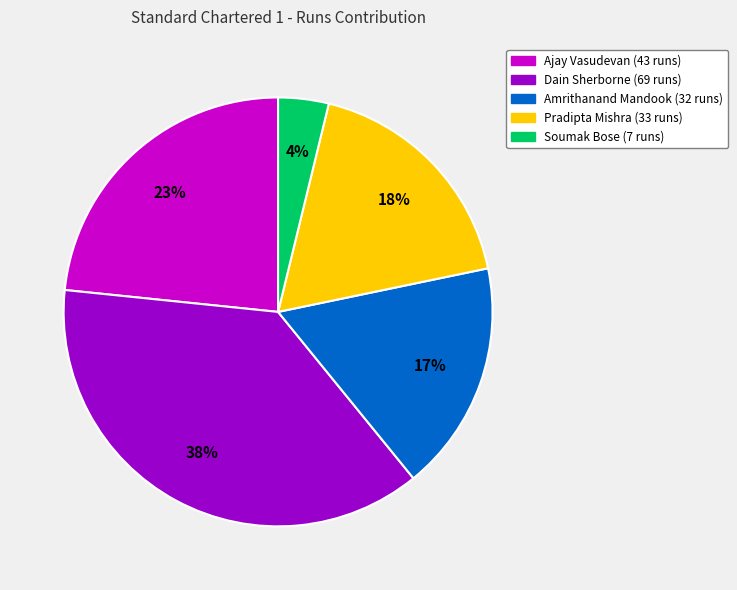

Does any single category account for the majority?

No